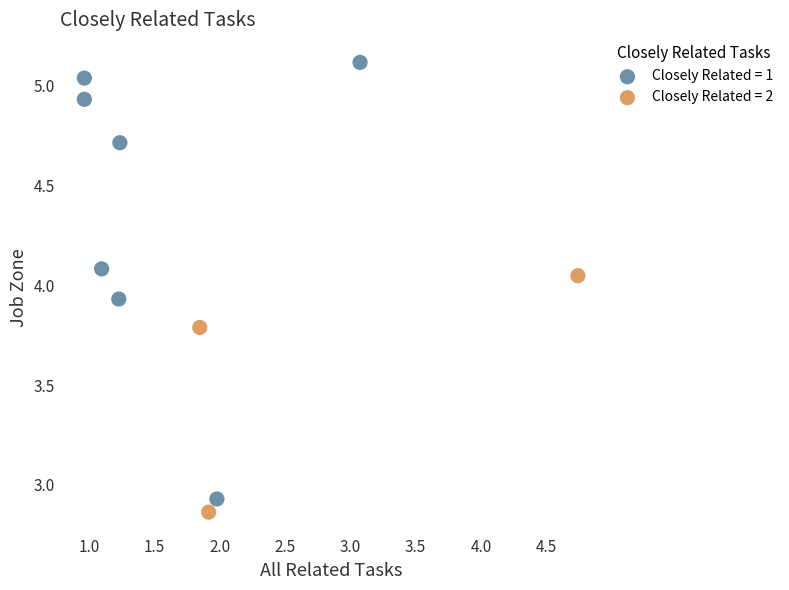

Which series has the largest Y range (max minus min)?

Closely Related = 1